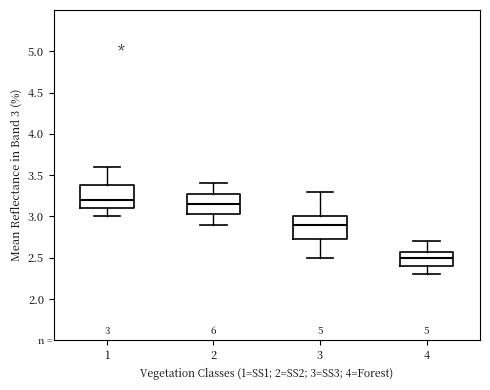

Which box has the lowest median line?

4